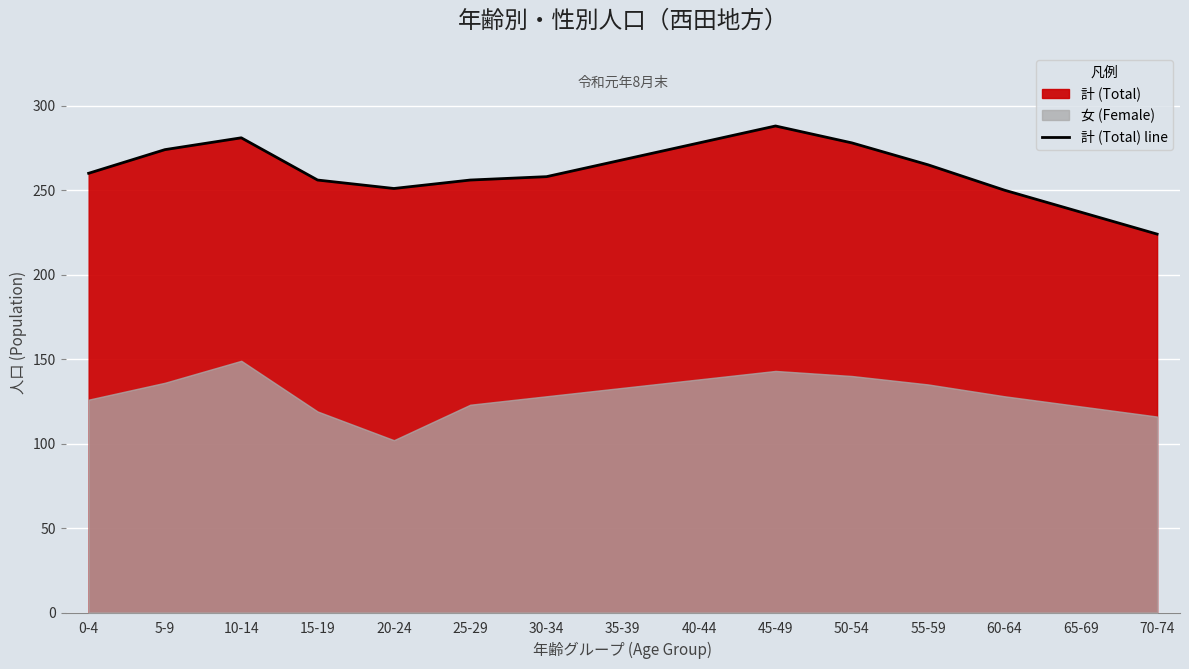

What is the label of the 8th point from the right?

35-39